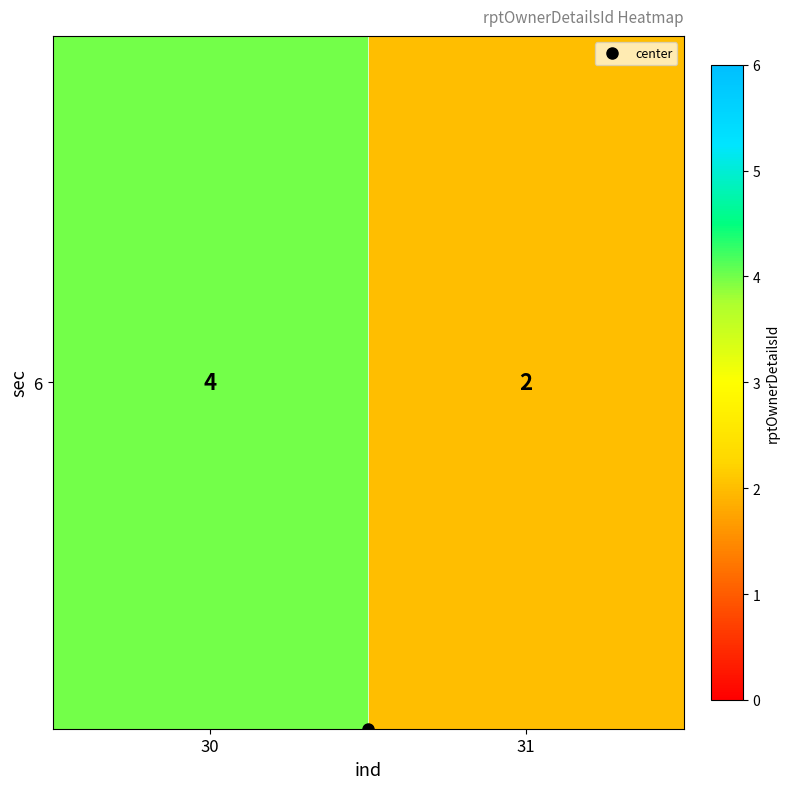

At which category does the chart reach its peak across all series?

30